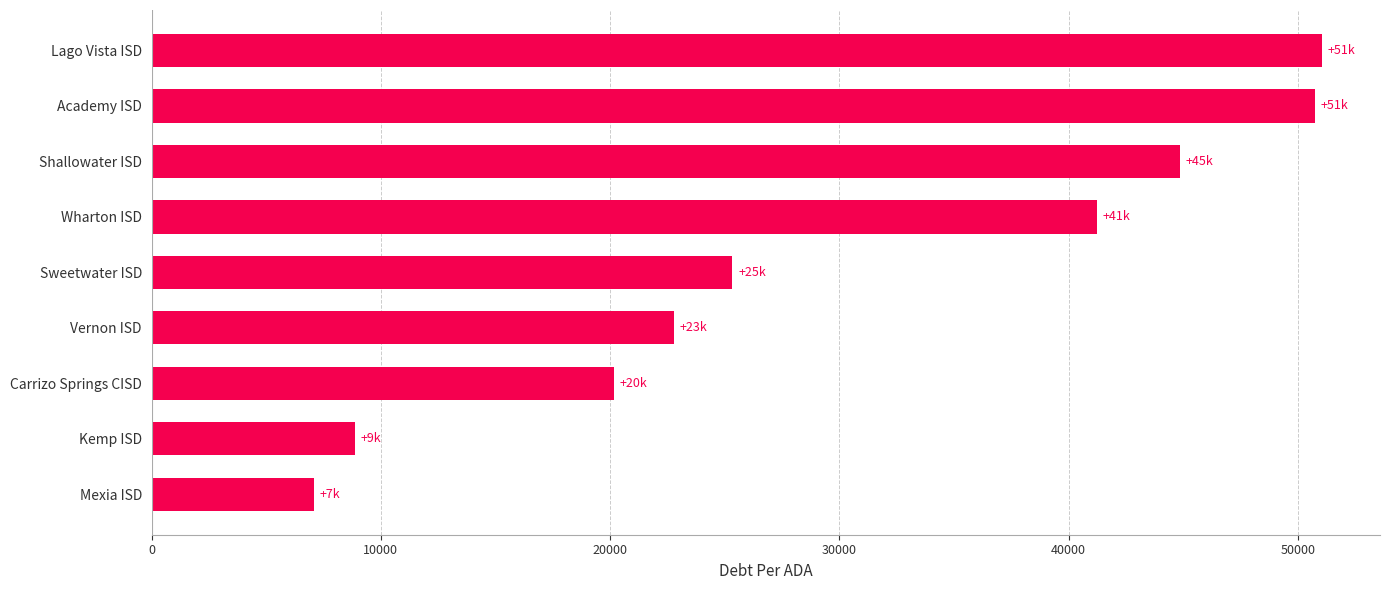

Reading top to bottom, list all the values displayed in this chart.

Lago Vista ISD=51030.0	Academy ISD=50752.5	Shallowater ISD=44846.4	Wharton ISD=41235.1	Sweetwater ISD=25331.1	Vernon ISD=22788.7	Carrizo Springs CISD=20165.6	Kemp ISD=8863.3	Mexia ISD=7086.3